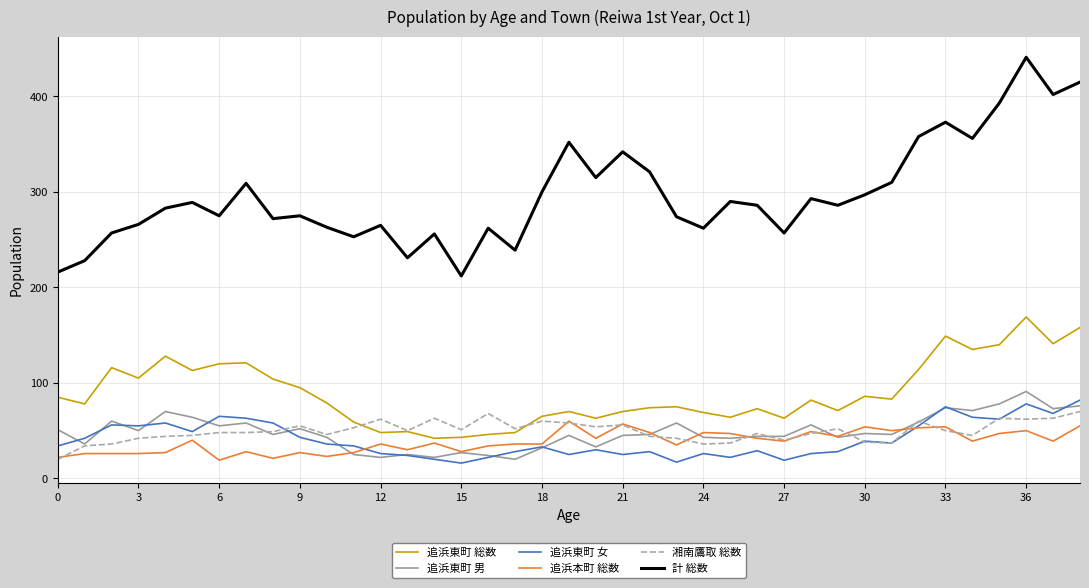

True or false: 追浜東町 女 and 計 総数 cross at least once.

False